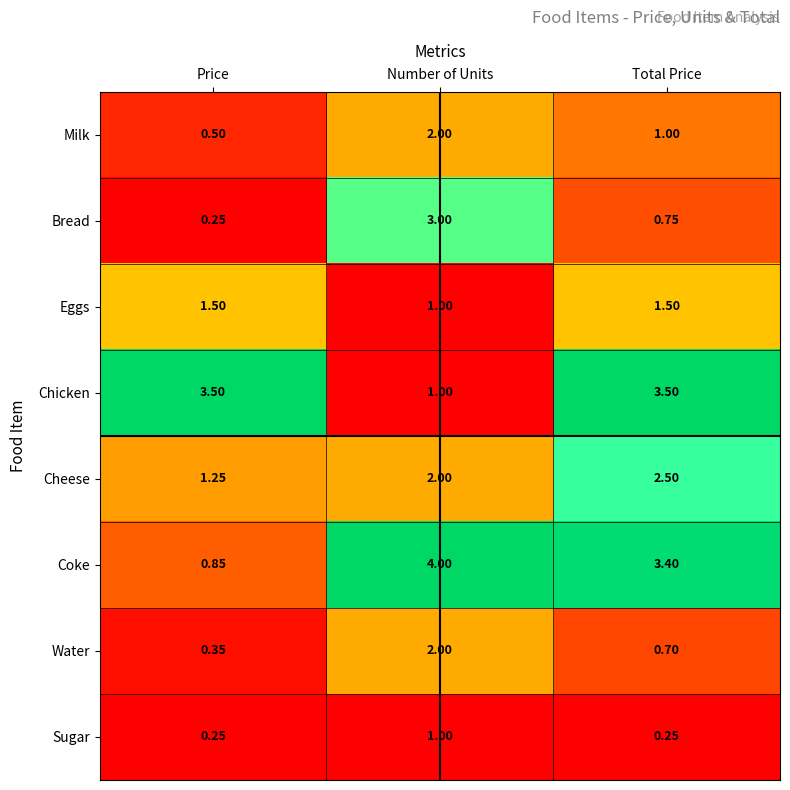

Rank the categories by Bread value from lowest to highest.

Price, Total Price, Number of Units